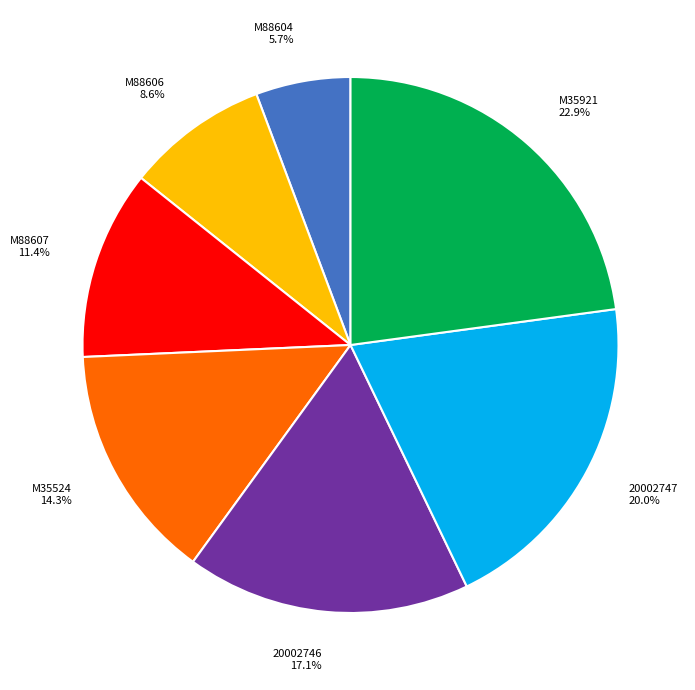

What percentage do M88607 and M35921 together represent?

34.3%